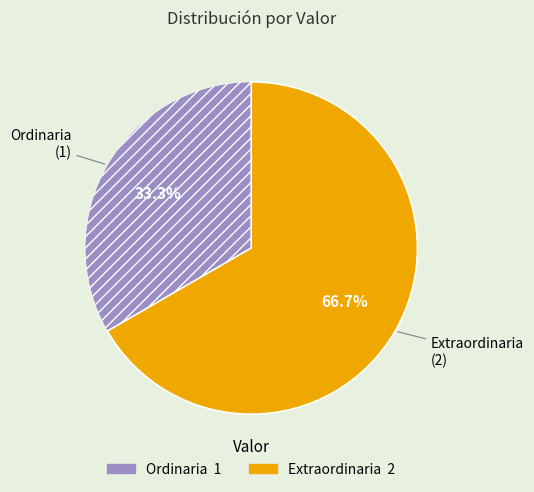

Is there any slice that represents more than half of the pie?

Yes